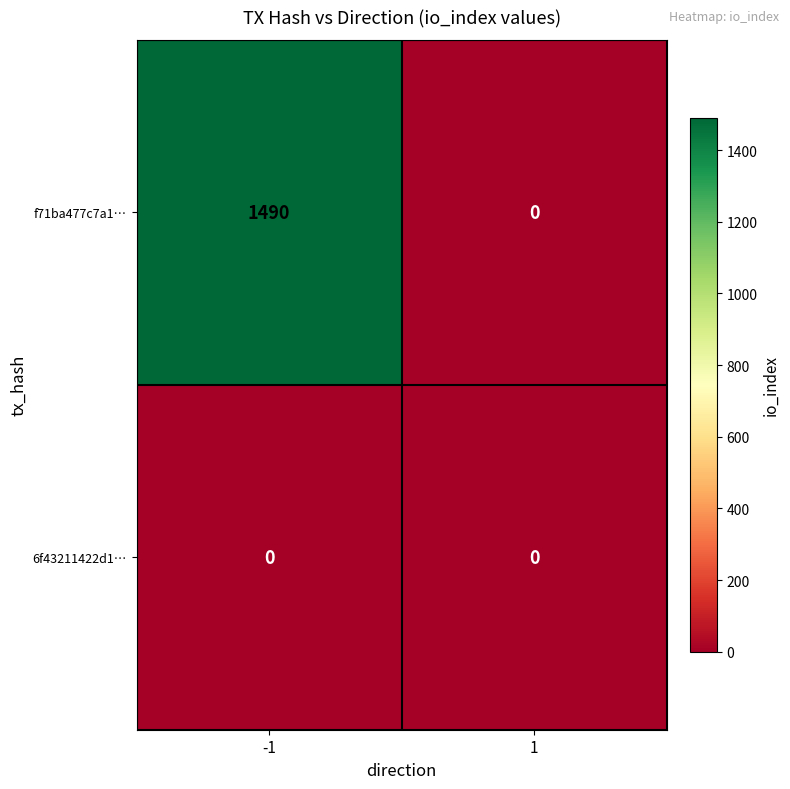

Which series has the widest spread of values?

f71ba477c7a1…